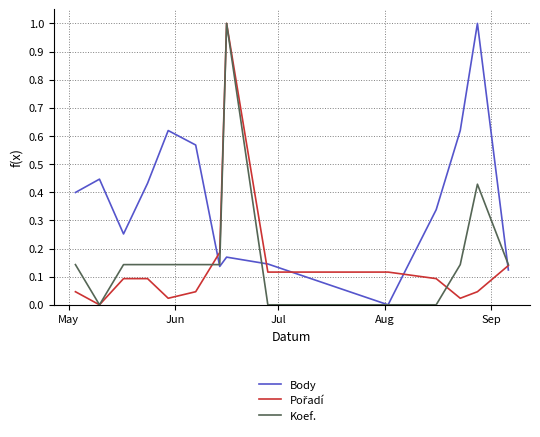

Which series has the largest total across all categories?

Body